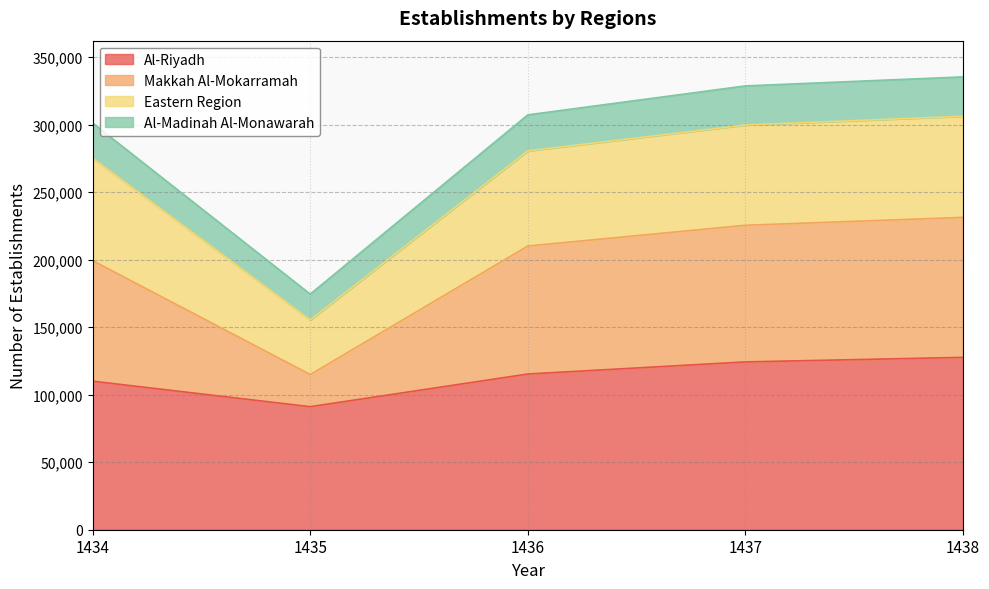

What is the total value across all series at 1435?

174531